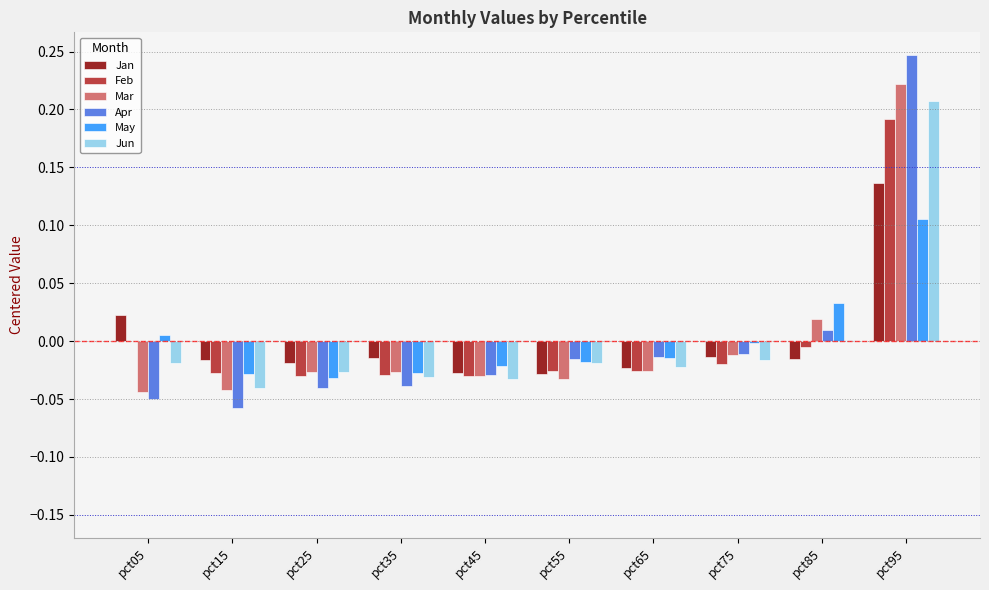

Which series has the largest range (max minus min)?

Apr